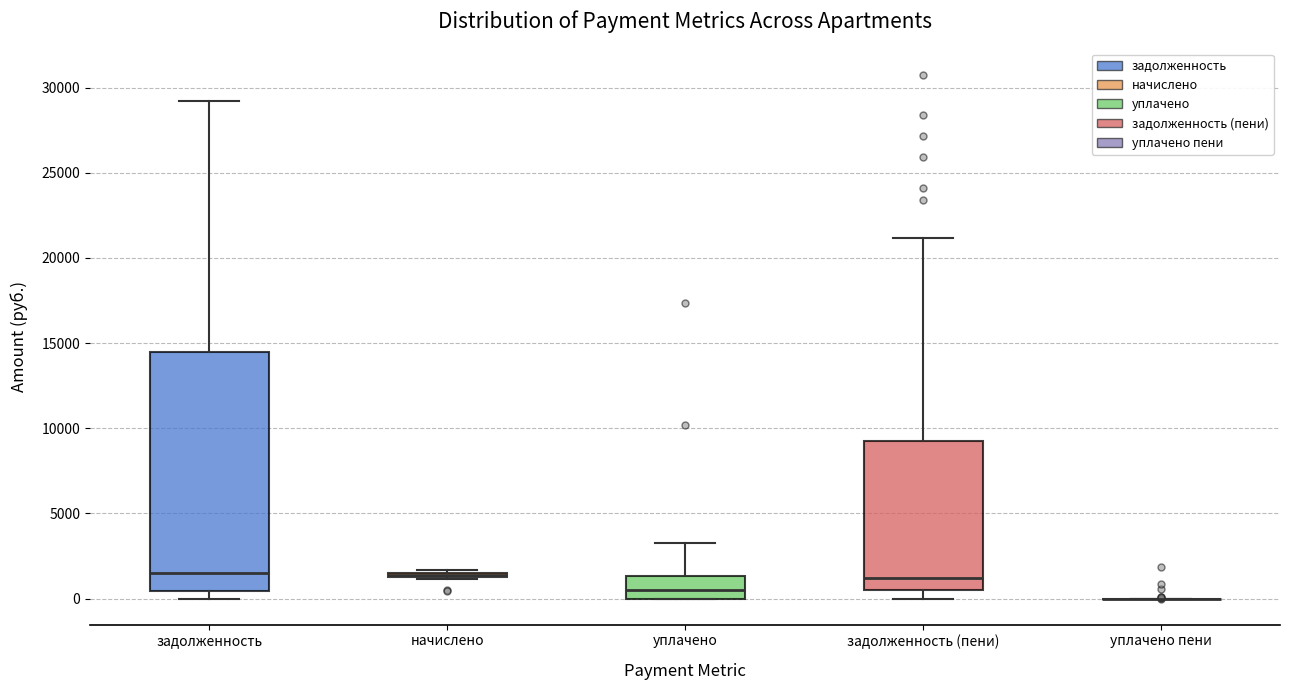

Where does the median line of the box for задолженность (пени) sit on the y-axis? The values are not printed on the chart, so give them approximately, as read against the axis.

1000